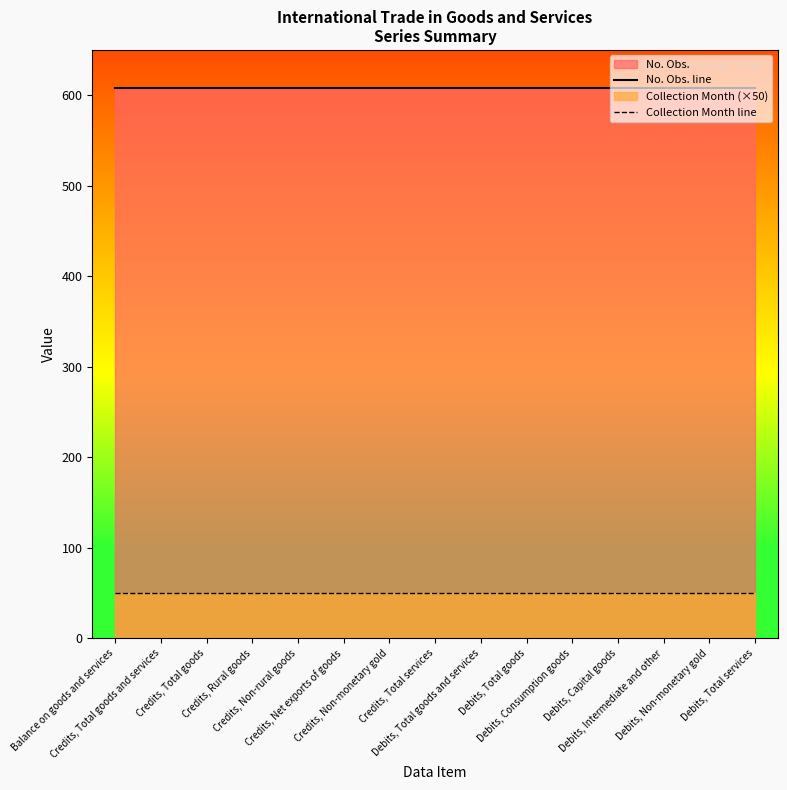

How many lines are shown in the chart?

2